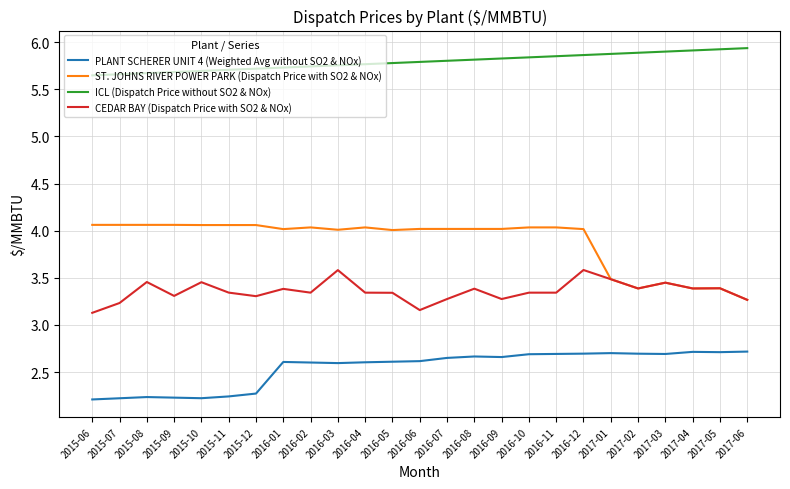

Rank the series by their average value, from highest to lowest.

ICL (Dispatch Price without SO2 & NOx), ST. JOHNS RIVER POWER PARK (Dispatch Price with SO2 & NOx), CEDAR BAY (Dispatch Price with SO2 & NOx), PLANT SCHERER UNIT 4 (Weighted Avg without SO2 & NOx)